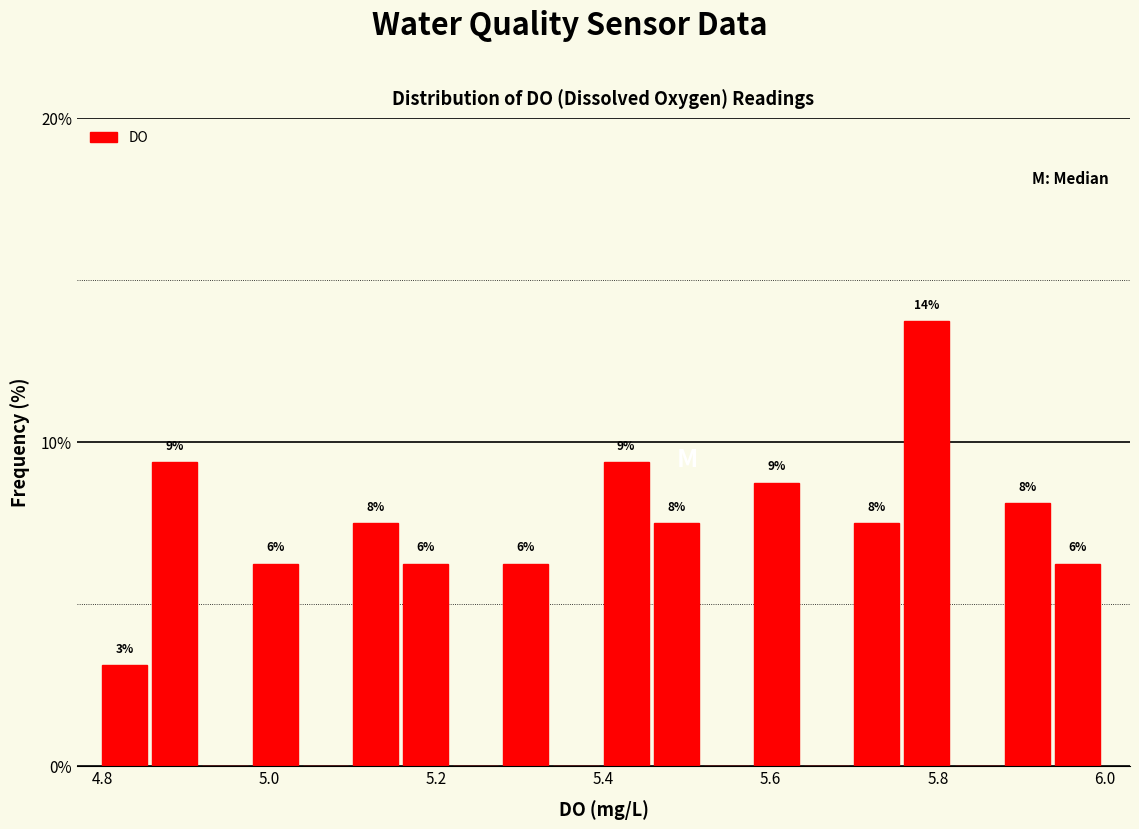

Around what value on the x-axis is the tallest bar? Give the approximate position of its centre, as read against the axis.

5.78